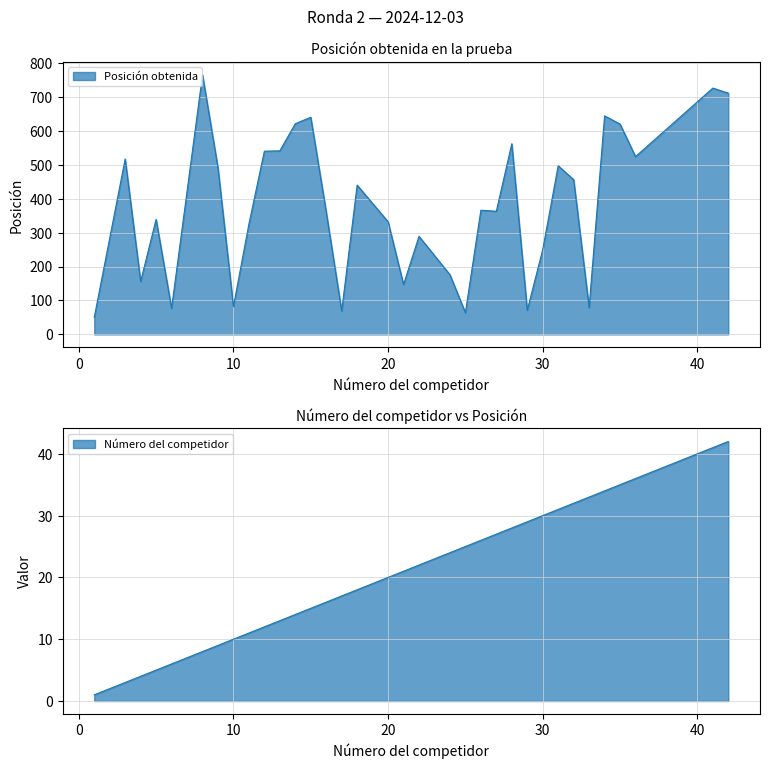

What is the difference between the second highest and second lowest values in the Número del competidor series?

38